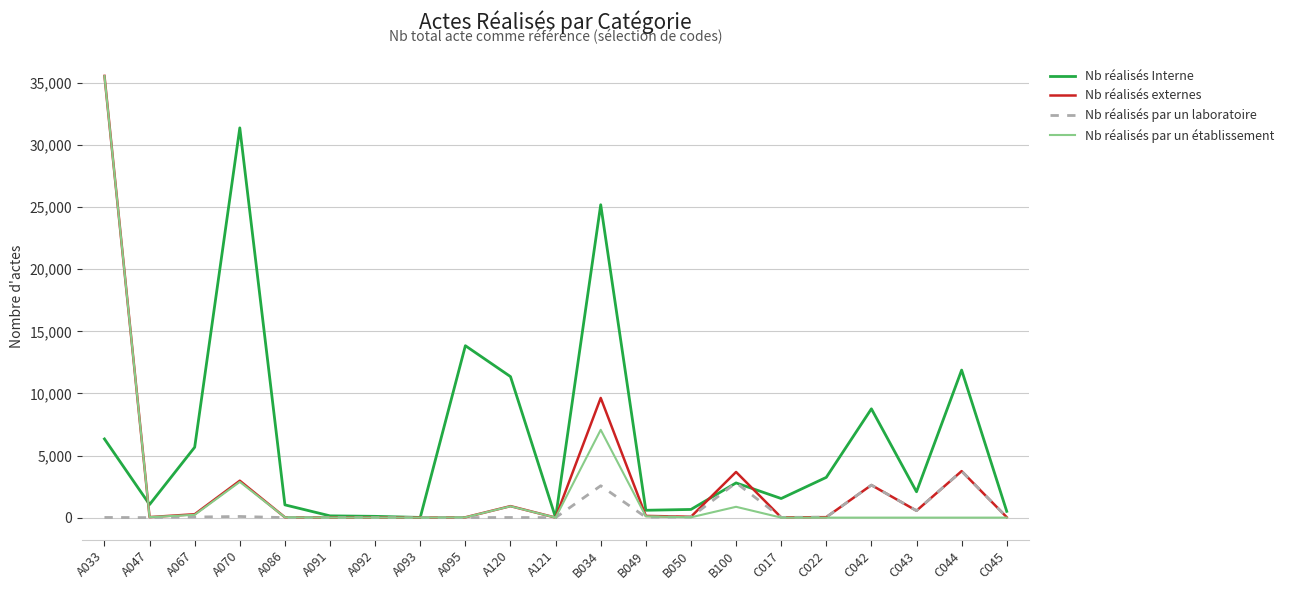

Read the Nb réalisés par un établissement value at B050, to the nearest 10.

20